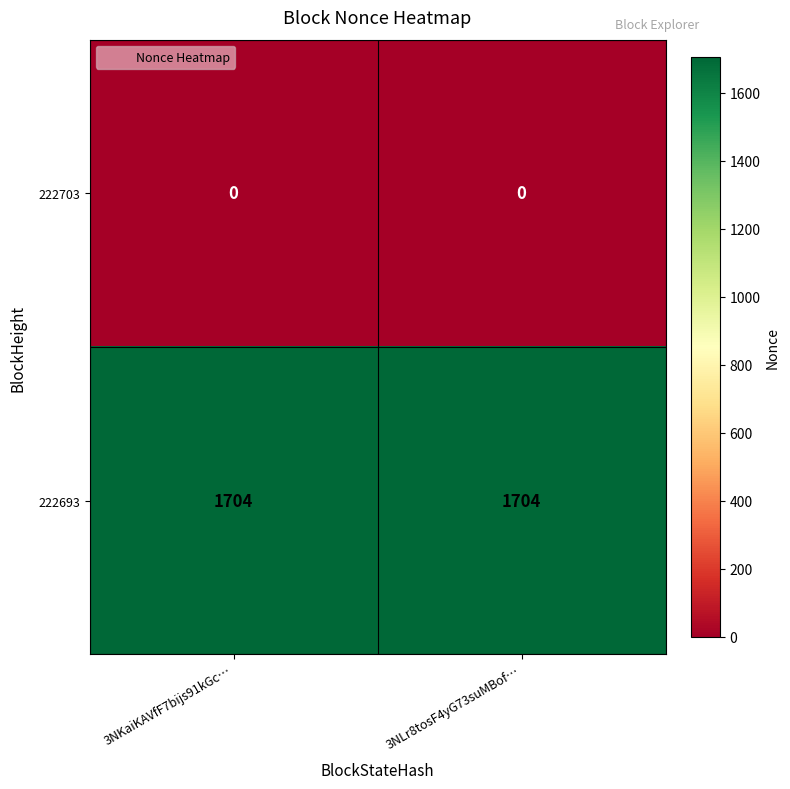

How many distinct data groups are displayed?

2